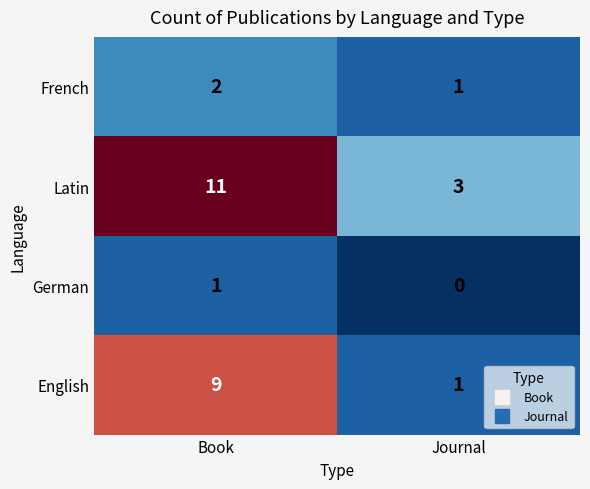

What is the difference between the maximum and minimum values in the English series?

8